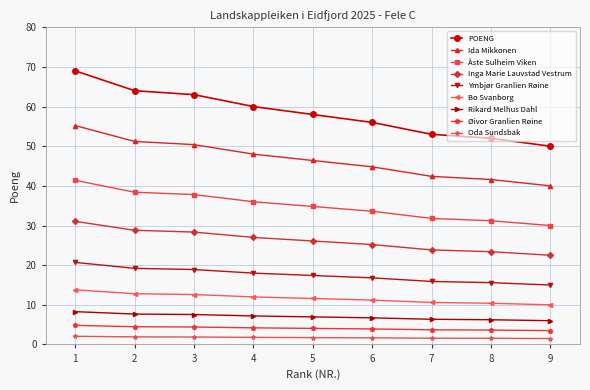

How many data points does each series have?

9